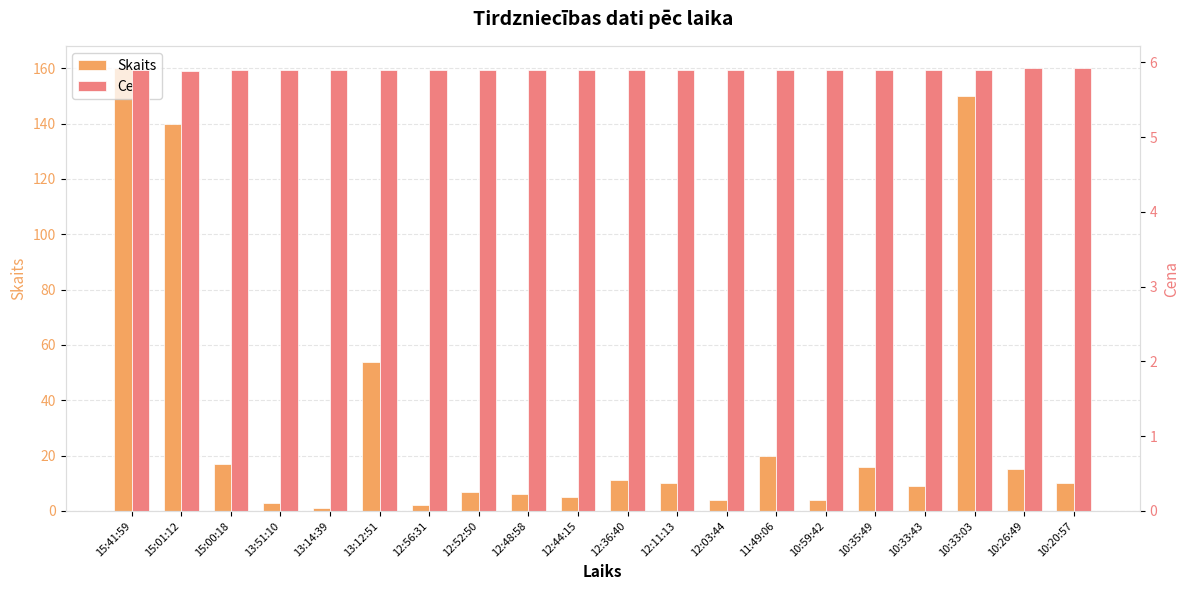

Which series has the widest spread of values?

Skaits